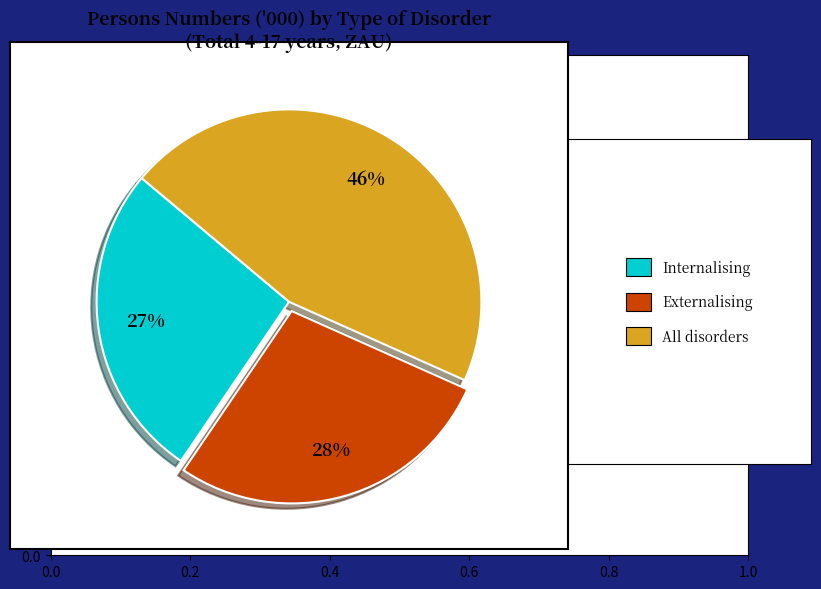

To the nearest percent, what is the difference between the largest and smallest slice percentages?

19%